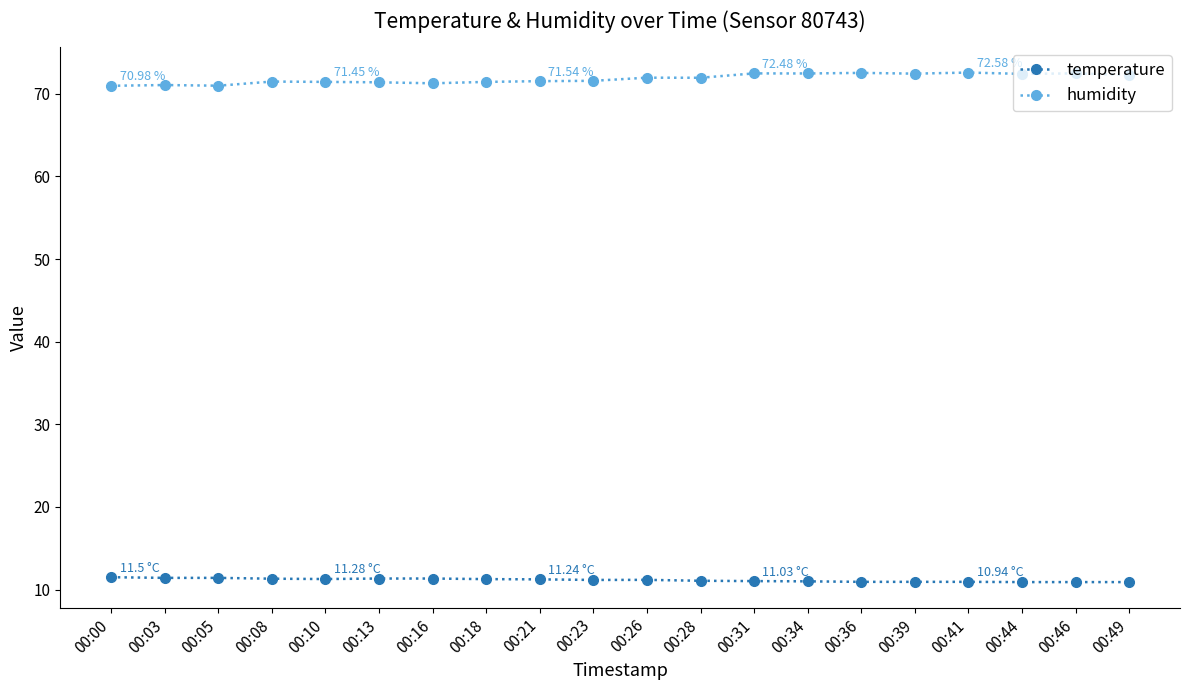

List the series in order of their peak value, highest first.

humidity, temperature